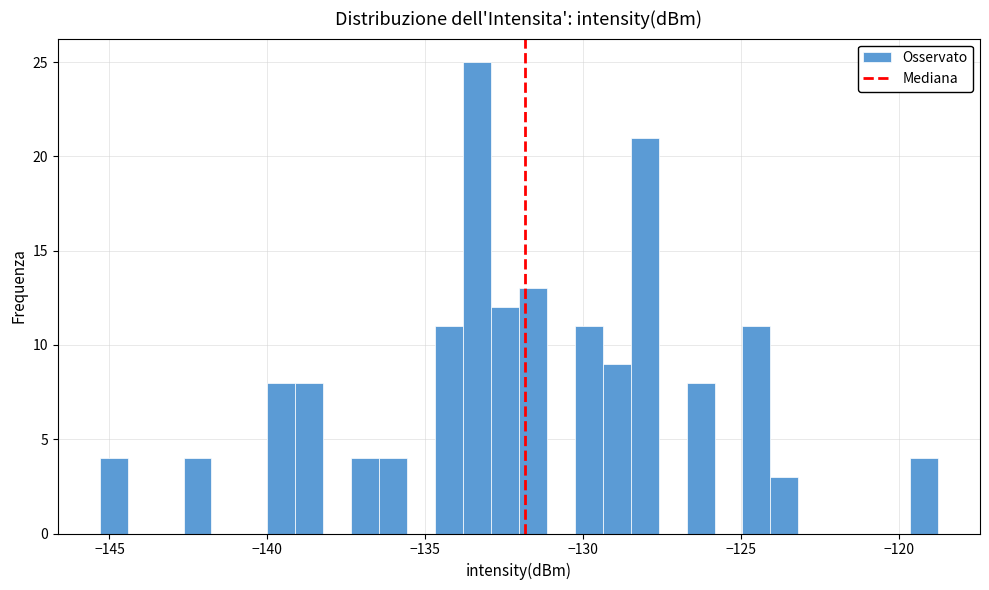

Around what value on the x-axis is the tallest bar? Give the approximate position of its centre, as read against the axis.

-133.5